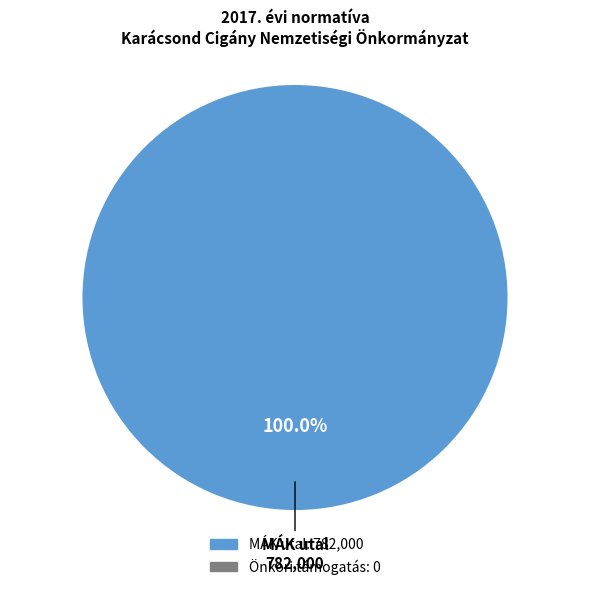

How many slices are in this pie chart?

1